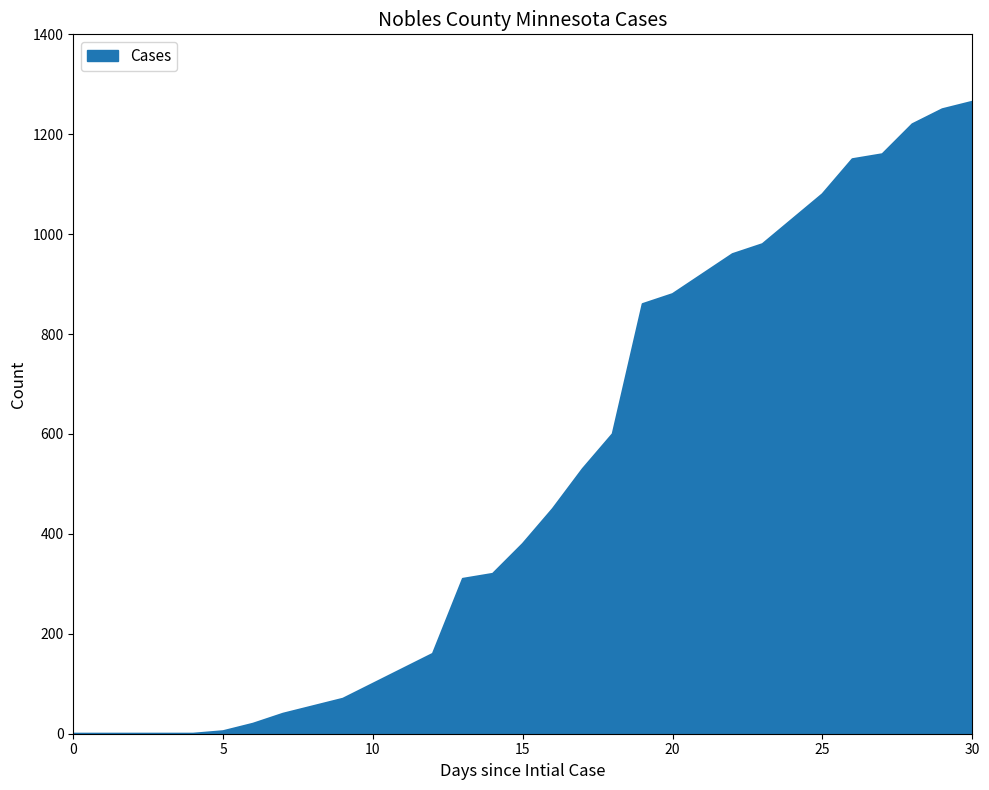

What is the maximum value shown in the chart?

1265